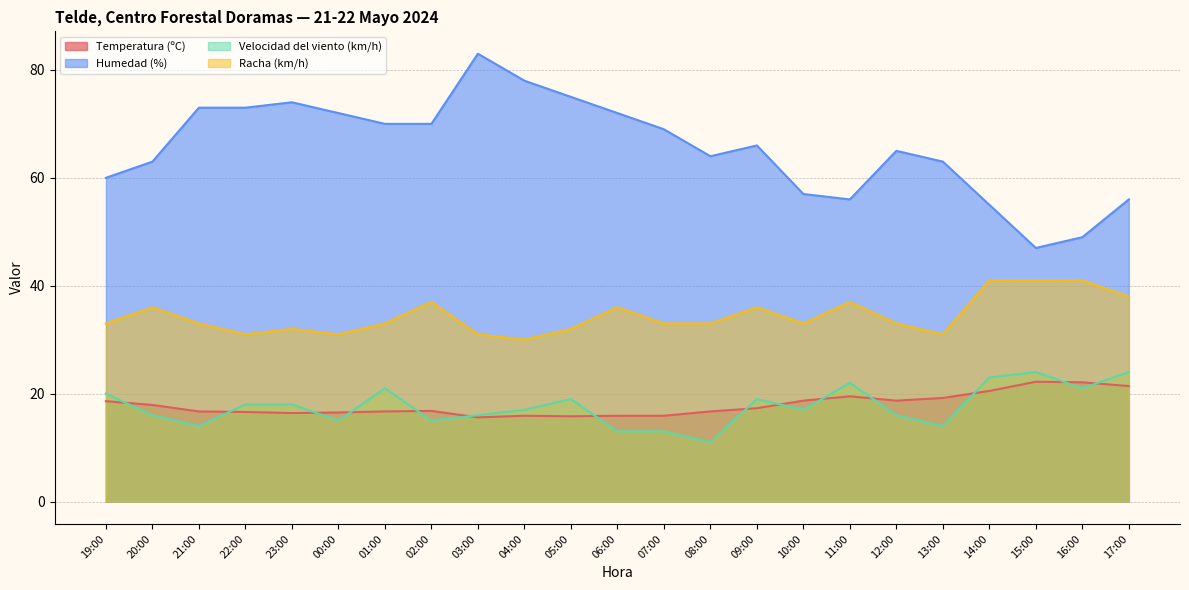

Reading left to right, list all the values displayed in this chart.

Temperatura (ºC): 19:00=18.6	20:00=17.9	21:00=16.7	22:00=16.6	23:00=16.4	00:00=16.5	01:00=16.7	02:00=16.8	03:00=15.6	04:00=15.9	05:00=15.8	06:00=15.9	07:00=15.9	08:00=16.7	09:00=17.3	10:00=18.7	11:00=19.5	12:00=18.7	13:00=19.2	14:00=20.5	15:00=22.2	16:00=22.1	17:00=21.4
Humedad (%): 19:00=60.0	20:00=63.0	21:00=73.0	22:00=73.0	23:00=74.0	00:00=72.0	01:00=70.0	02:00=70.0	03:00=83.0	04:00=78.0	05:00=75.0	06:00=72.0	07:00=69.0	08:00=64.0	09:00=66.0	10:00=57.0	11:00=56.0	12:00=65.0	13:00=63.0	14:00=55.0	15:00=47.0	16:00=49.0	17:00=56.0
Velocidad del viento (km/h): 19:00=20.0	20:00=16.0	21:00=14.0	22:00=18.0	23:00=18.0	00:00=15.0	01:00=21.0	02:00=15.0	03:00=16.0	04:00=17.0	05:00=19.0	06:00=13.0	07:00=13.0	08:00=11.0	09:00=19.0	10:00=17.0	11:00=22.0	12:00=16.0	13:00=14.0	14:00=23.0	15:00=24.0	16:00=21.0	17:00=24.0
Racha (km/h): 19:00=33.0	20:00=36.0	21:00=33.0	22:00=31.0	23:00=32.0	00:00=31.0	01:00=33.0	02:00=37.0	03:00=31.0	04:00=30.0	05:00=32.0	06:00=36.0	07:00=33.0	08:00=33.0	09:00=36.0	10:00=33.0	11:00=37.0	12:00=33.0	13:00=31.0	14:00=41.0	15:00=41.0	16:00=41.0	17:00=38.0